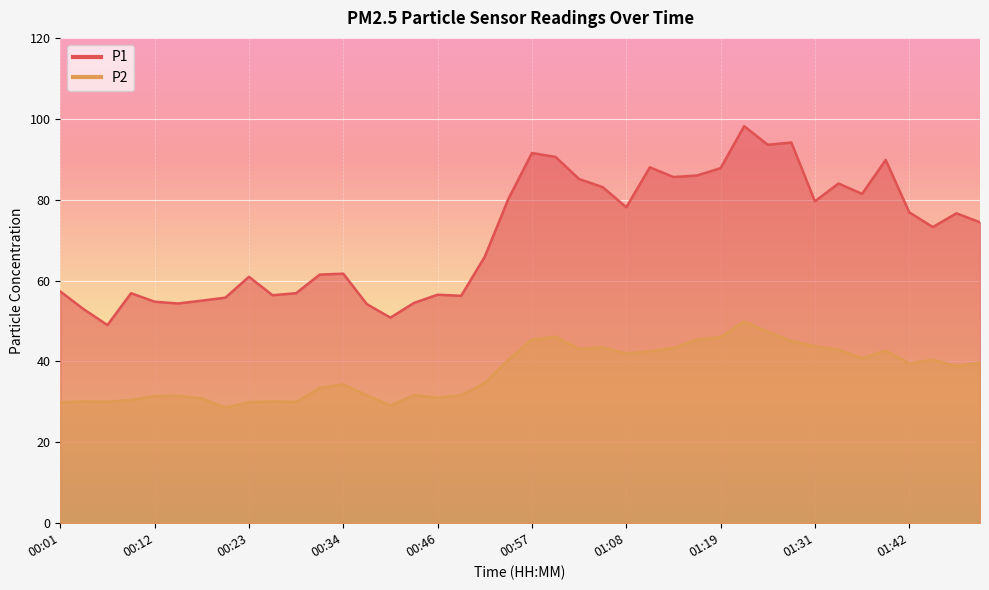

Reading right to left, transcribe all the data shown in this chart.

P1: 74.4	76.6	73.2	76.9	89.8	81.4	84.0	79.6	94.1	93.6	98.2	87.8	86.0	85.6	88.0	78.1	83.1	85.1	90.6	91.5	80.2	65.9	56.2	56.5	54.5	50.8	54.2	61.7	61.5	56.9	56.4	60.9	55.8	55.0	54.3	54.8	56.9	49.0	52.9	57.3
P2: 39.8	38.8	40.4	39.5	42.7	40.8	42.9	43.8	45.0	47.3	49.9	46.0	45.4	43.3	42.5	41.9	43.5	43.1	46.1	45.4	40.4	34.6	31.6	31.0	31.7	29.1	31.6	34.3	33.4	30.0	30.1	29.9	28.5	30.8	31.5	31.4	30.5	30.0	30.1	29.8